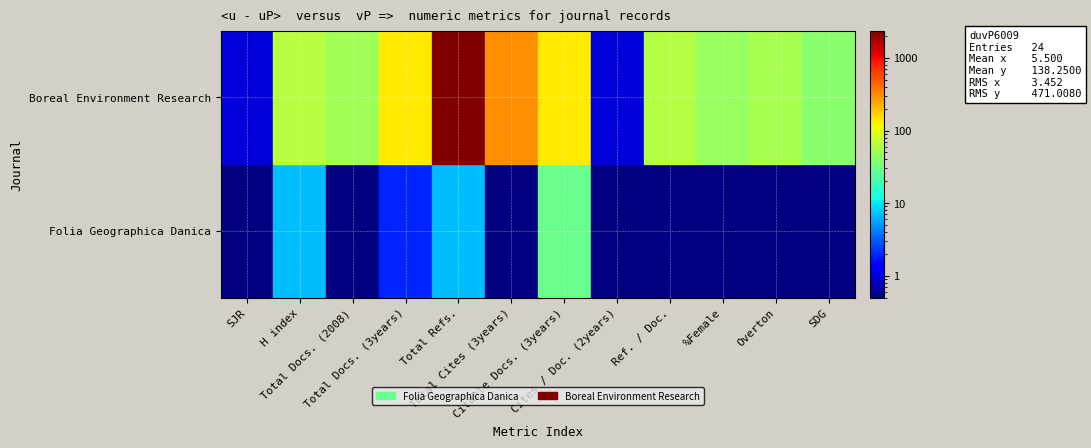

Reading left to right, extract all data points from this chart.

Folia Geographica Danica: SJR=0	H index=7	Total Docs. (2008)=0	Total Docs. (3years)=2	Total Refs.=7	Total Cites (3years)=0	Citable Docs. (3years)=29	Cites / Doc. (2years)=0	Ref. / Doc.=0	%Female=0	Overton=0	SDG=0
Boreal Environment Research: SJR=1	H index=63	Total Docs. (2008)=51	Total Docs. (3years)=136	Total Refs.=2373	Total Cites (3years)=312	Citable Docs. (3years)=135	Cites / Doc. (2years)=1	Ref. / Doc.=62	%Female=46	Overton=53	SDG=40